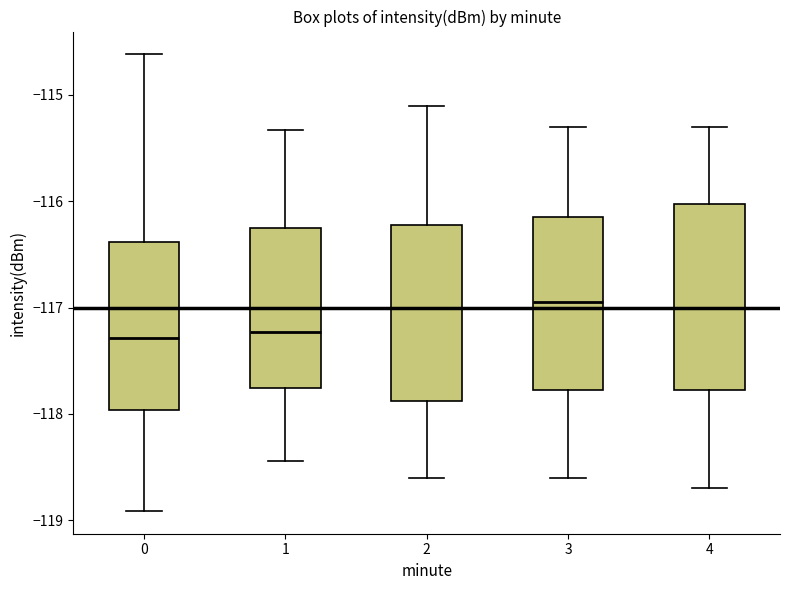

Reading left to right, transcribe this box plot: for each box, give where its median line is, the range the box spans, and where its two whiskers end, as read against the y-axis. The values are not printed on the chart, so give them approximately, as read against the axis.

0: median -117.3, box -118.0 to -116.4, whiskers -118.9 to -114.6
1: median -117.2, box -117.8 to -116.3, whiskers -118.4 to -115.3
2: median -117.0, box -117.9 to -116.2, whiskers -118.6 to -115.1
3: median -116.9, box -117.8 to -116.1, whiskers -118.6 to -115.3
4: median -117.0, box -117.8 to -116.0, whiskers -118.7 to -115.3